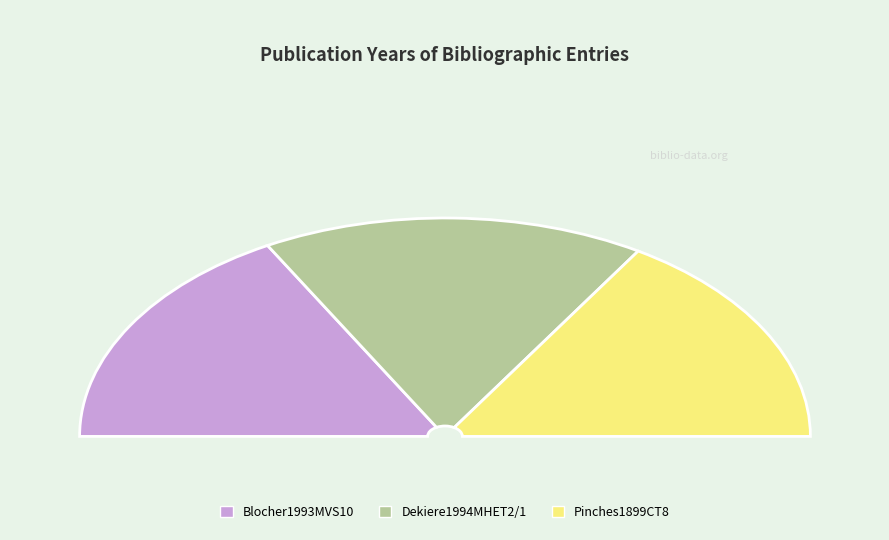

Rank the categories by value from lowest to highest.

Pinches1899CT8, Blocher1993MVS10, Dekiere1994MHET2/1